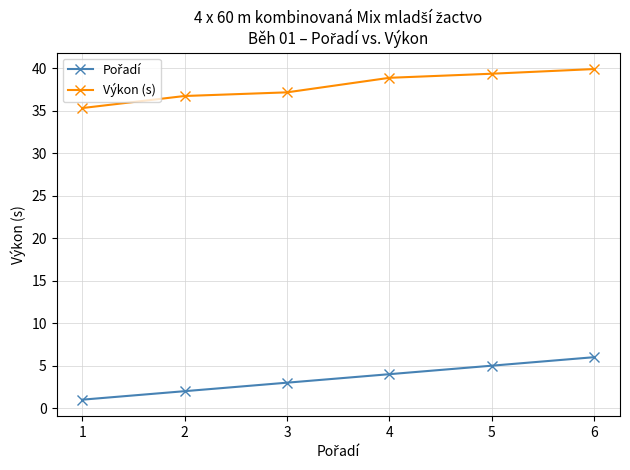

What is the total value across all series at 3?

40.1